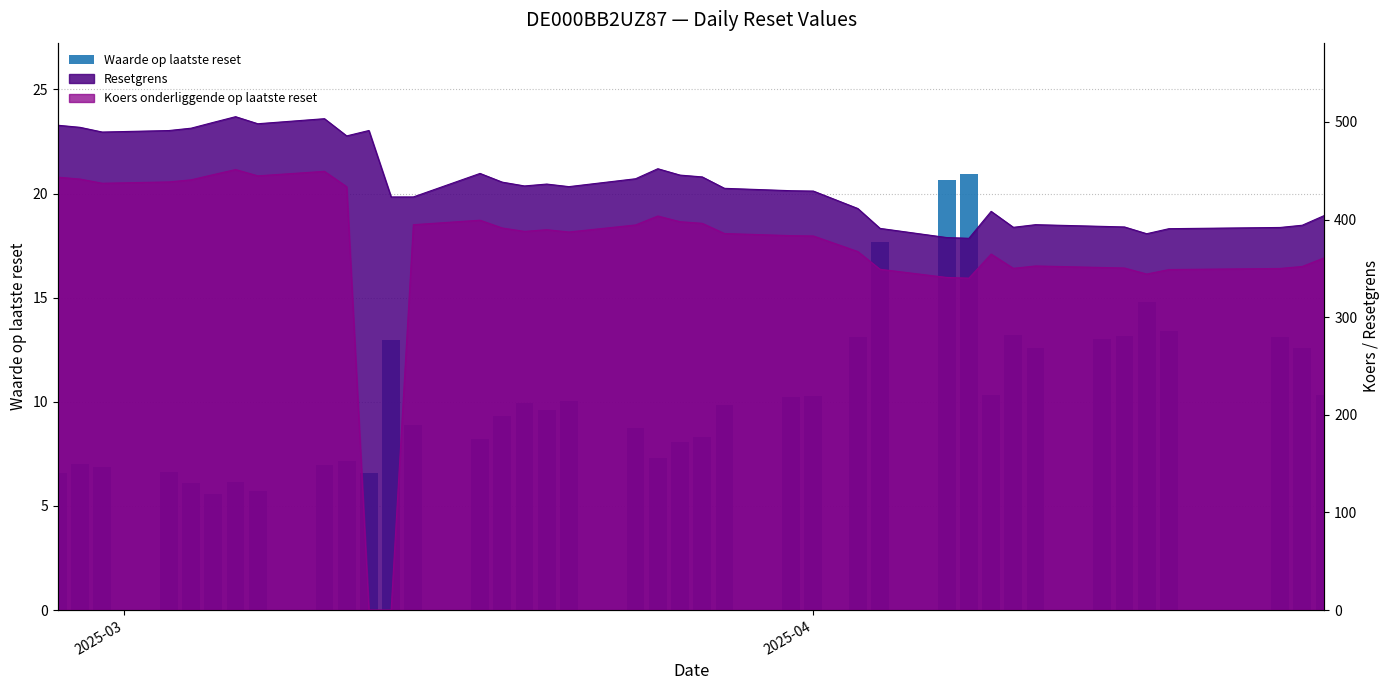

What is the difference between the maximum and minimum values?

15.4